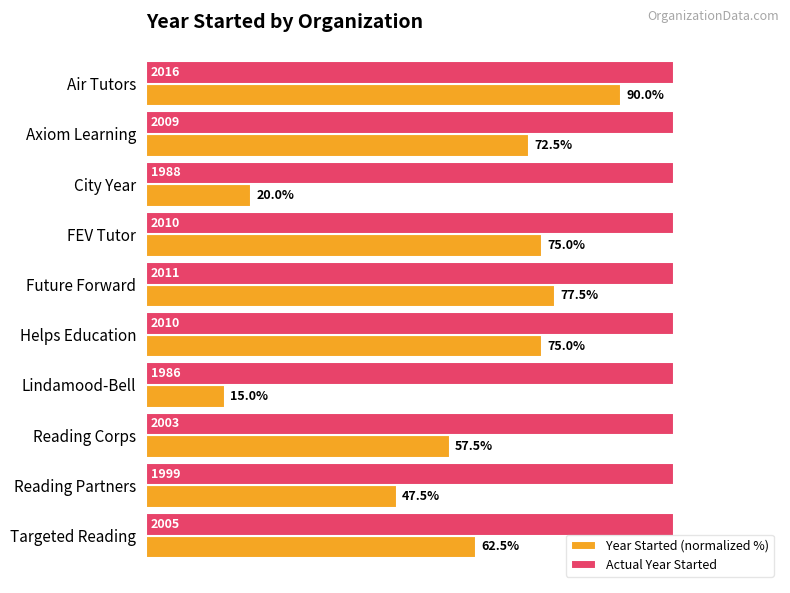

Which series has the largest total across all categories?

Actual Year Started